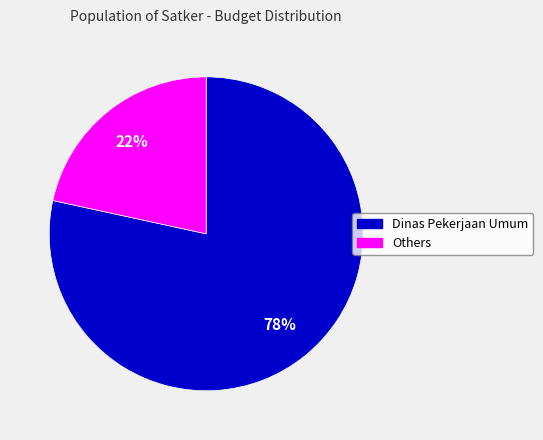

How many slices are in this pie chart?

2